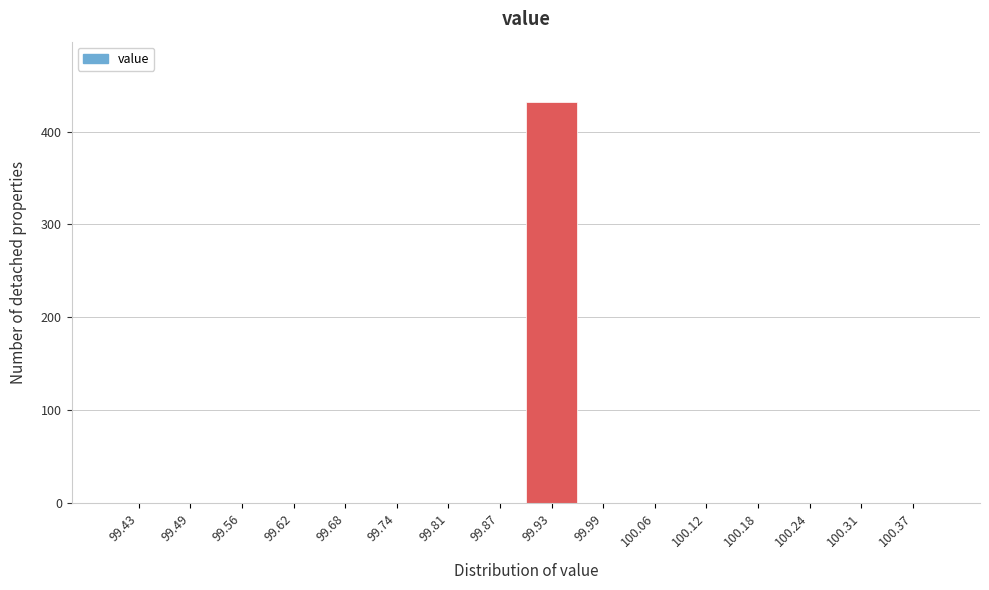

What is the height of the bar covering 99.90 to 99.96 on the x-axis? Neither the bar edges nor the heights are printed on the chart, so give them approximately, as read against the axes.

430